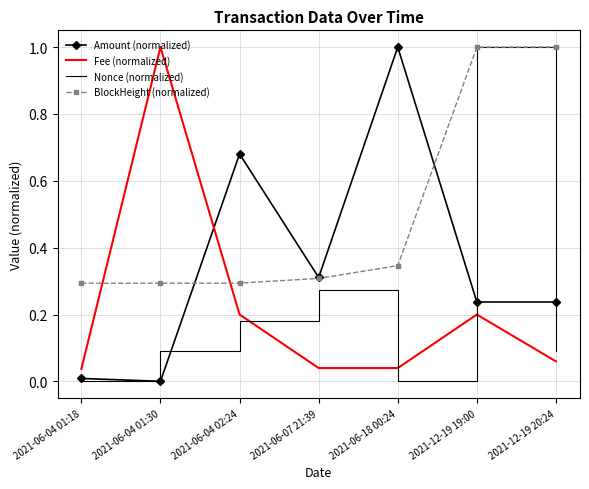

Count the number of data series in this chart.

4